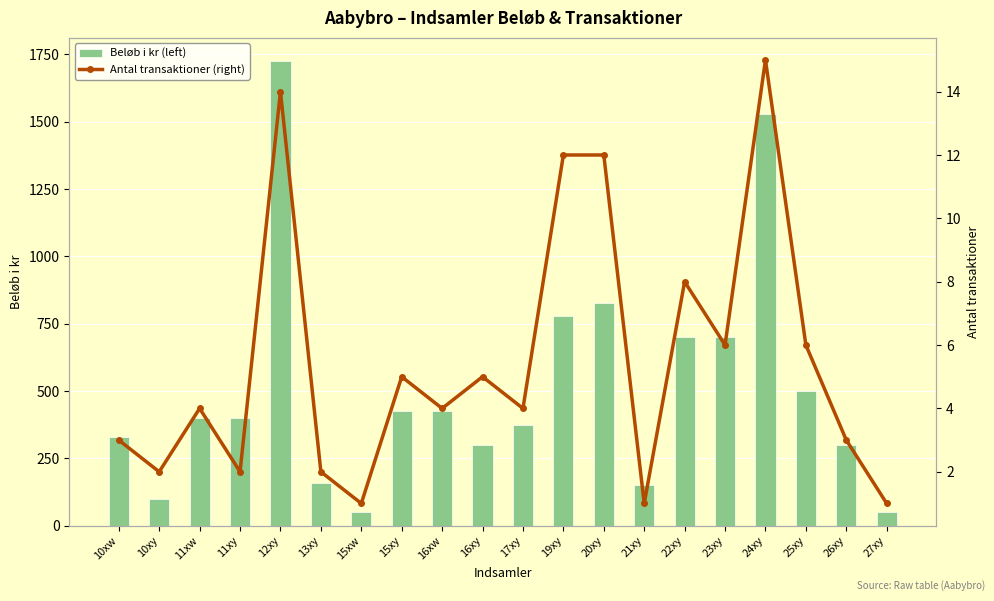

What are all the series names shown in the legend?

Beløb i kr (left), Antal transaktioner (right)